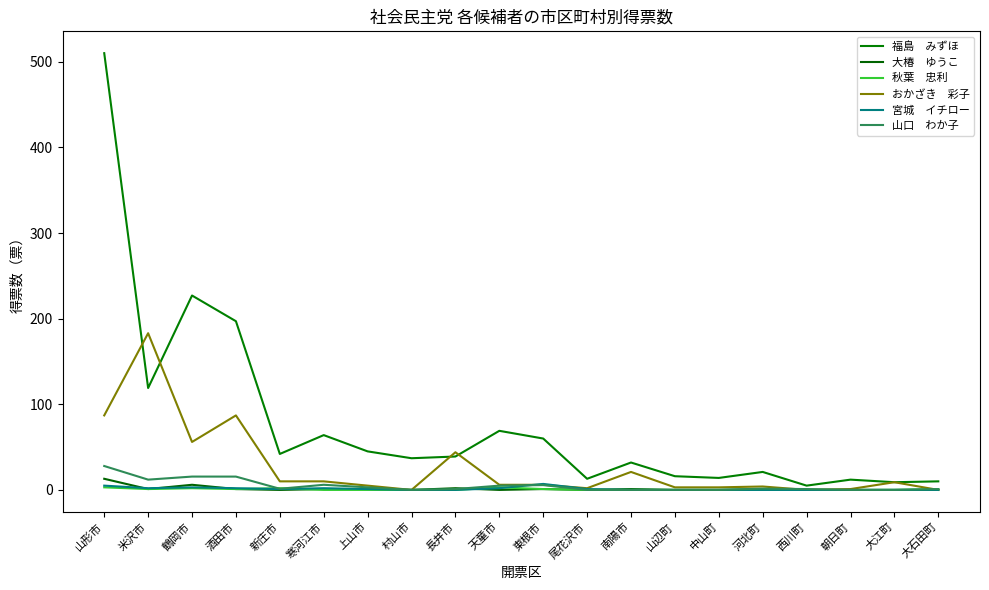

Reading left to right, what are all the values shown in this chart?

福島　みずほ: 山形市=510.0	米沢市=119.0	鶴岡市=227.0	酒田市=197.0	新庄市=42.0	寒河江市=64.0	上山市=45.0	村山市=37.0	長井市=39.0	天童市=69.0	東根市=60.0	尾花沢市=13.0	南陽市=32.0	山辺町=16.0	中山町=14.0	河北町=21.0	西川町=5.0	朝日町=12.0	大江町=9.0	大石田町=10.0
大椿　ゆうこ: 山形市=13.0	米沢市=1.0	鶴岡市=6.0	酒田市=1.0	新庄市=0.0	寒河江市=1.0	上山市=1.0	村山市=0.0	長井市=2.0	天童市=0.0	東根市=1.0	尾花沢市=0.0	南陽市=1.0	山辺町=0.0	中山町=0.0	河北町=1.0	西川町=0.0	朝日町=0.0	大江町=0.0	大石田町=0.0
秋葉　忠利: 山形市=3.0	米沢市=1.0	鶴岡市=2.0	酒田市=1.0	新庄市=2.0	寒河江市=0.0	上山市=0.0	村山市=0.0	長井市=0.0	天童市=3.0	東根市=1.0	尾花沢市=0.0	南陽市=0.0	山辺町=0.0	中山町=0.0	河北町=0.0	西川町=0.0	朝日町=0.0	大江町=0.0	大石田町=1.0
おかざき　彩子: 山形市=87.0	米沢市=183.0	鶴岡市=56.0	酒田市=87.0	新庄市=10.0	寒河江市=10.0	上山市=5.0	村山市=0.0	長井市=44.0	天童市=6.0	東根市=6.0	尾花沢市=2.0	南陽市=21.0	山辺町=3.0	中山町=3.0	河北町=4.0	西川町=0.0	朝日町=1.0	大江町=9.0	大石田町=0.0
宮城　イチロー: 山形市=5.0	米沢市=2.0	鶴岡市=3.0	酒田市=2.0	新庄市=1.0	寒河江市=2.0	上山市=1.0	村山市=0.0	長井市=0.0	天童市=2.0	東根市=7.0	尾花沢市=1.0	南陽市=0.0	山辺町=0.0	中山町=0.0	河北町=0.0	西川町=0.0	朝日町=0.0	大江町=0.0	大石田町=0.0
山口　わか子: 山形市=27.9	米沢市=12.0	鶴岡市=15.6	酒田市=15.6	新庄市=1.3	寒河江市=6.0	上山市=3.0	村山市=0.0	長井市=1.0	天童市=5.0	東根市=5.6	尾花沢市=0.0	南陽市=0.0	山辺町=0.0	中山町=0.0	河北町=1.5	西川町=1.0	朝日町=0.0	大江町=0.0	大石田町=1.0